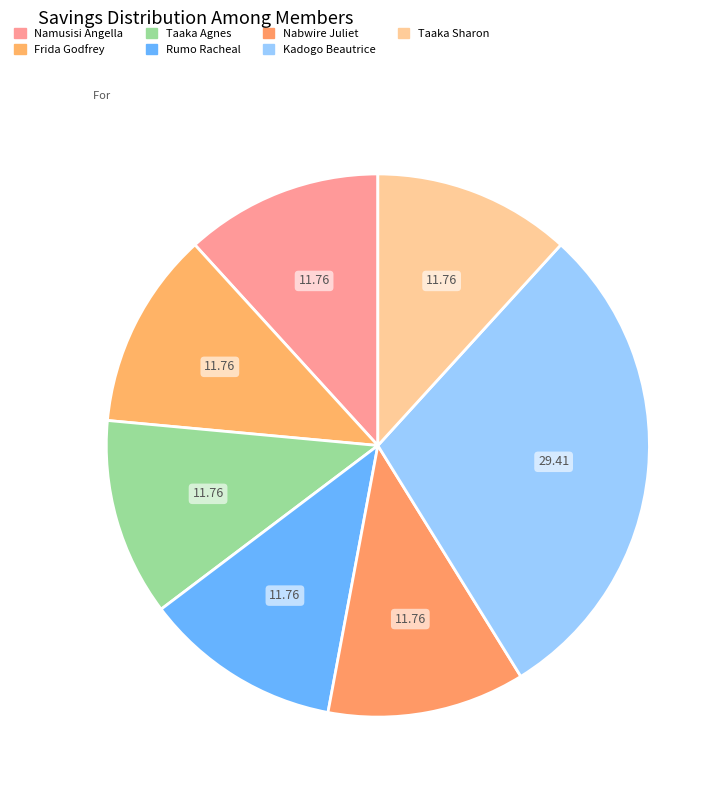

What is the smallest slice in the pie chart?

Namusisi Angella